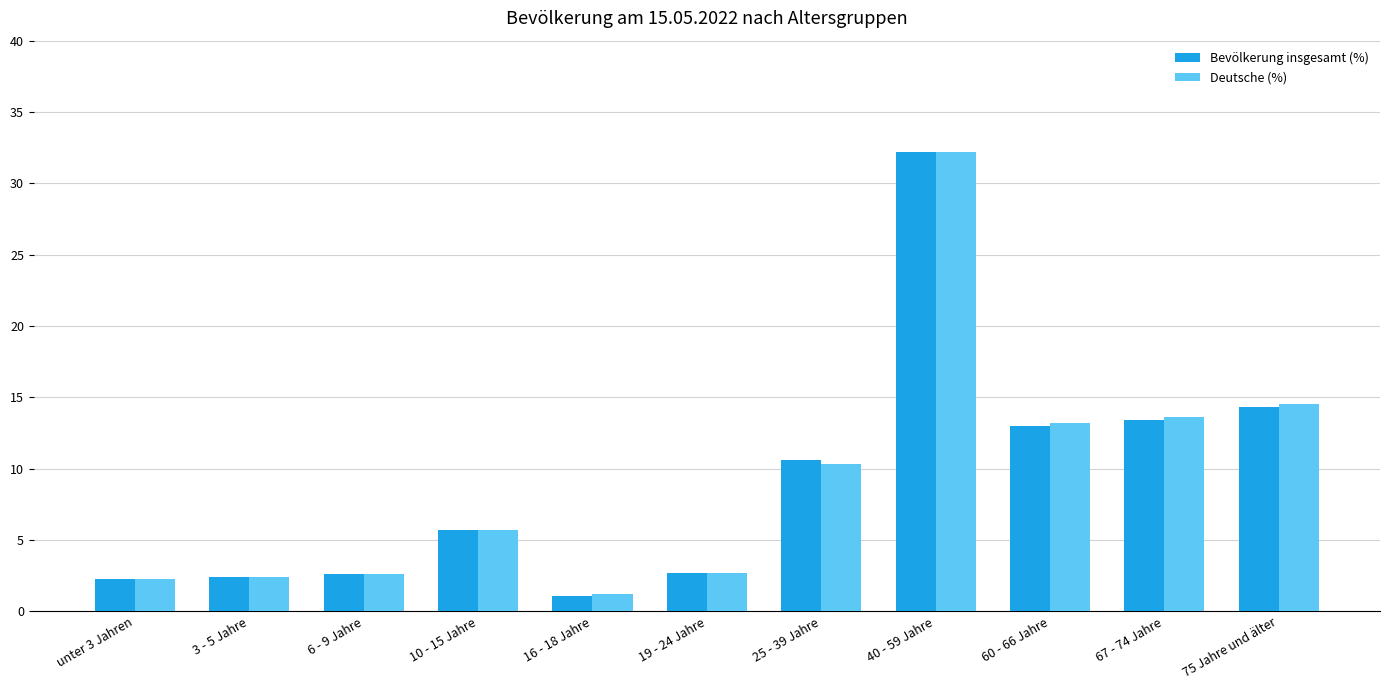

Which series has the largest range (max minus min)?

Bevölkerung insgesamt (%)